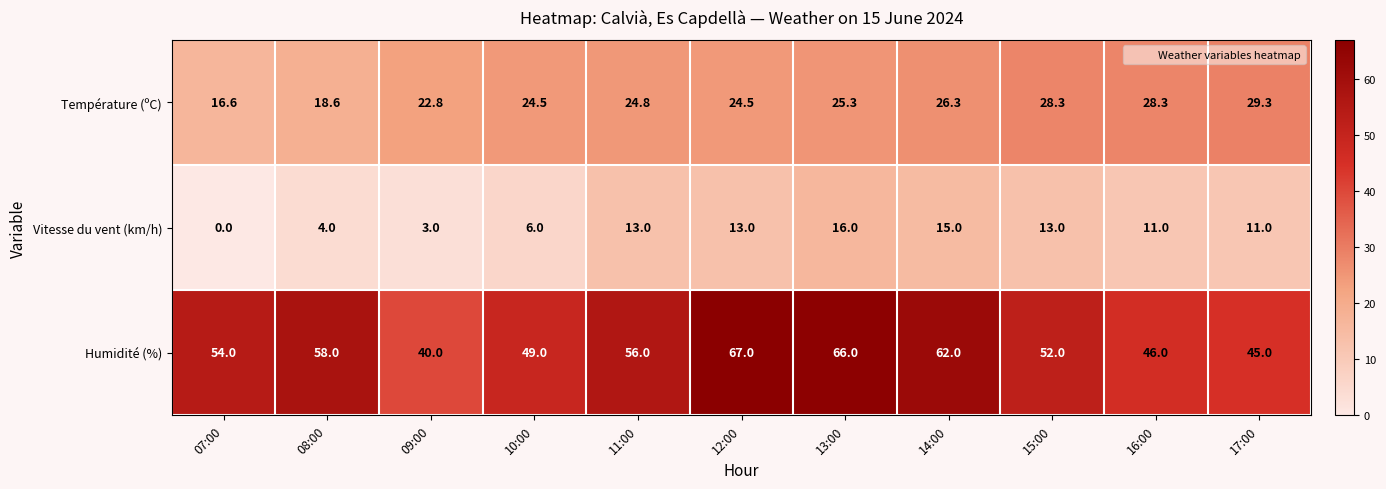

Is the value of Température (ºC) at 13:00 greater than the value of Vitesse du vent (km/h) at 09:00?

Yes